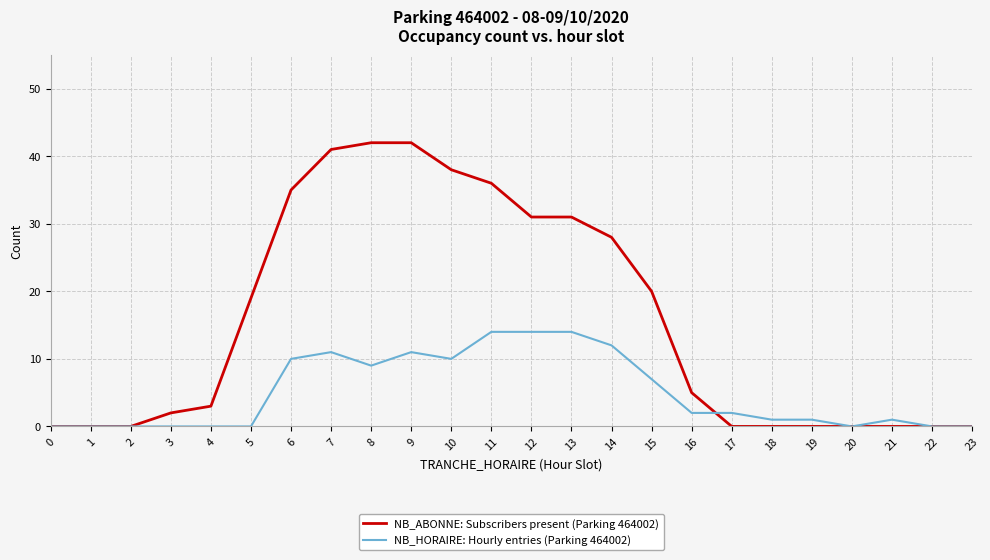

True or false: NB_HORAIRE: Hourly entries (Parking 464002) has a value of 9 at 5.

False